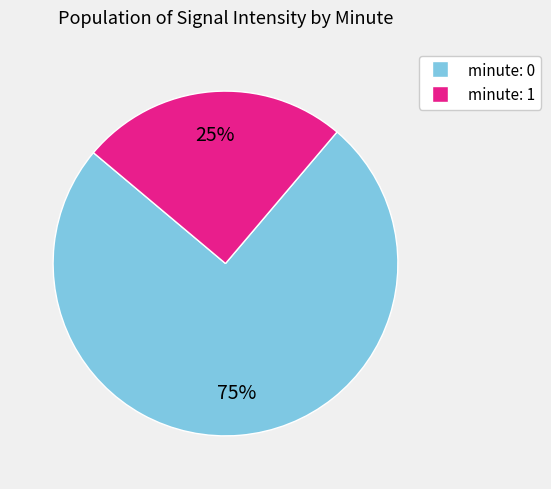

Does any single category account for the majority?

Yes